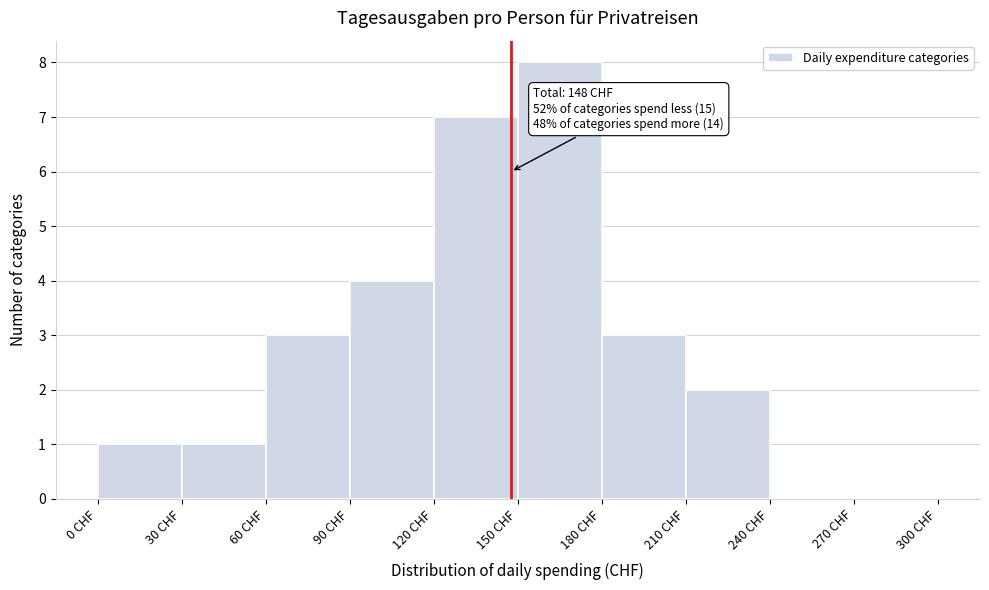

Which range on the x-axis has the tallest bar?

150 to 180